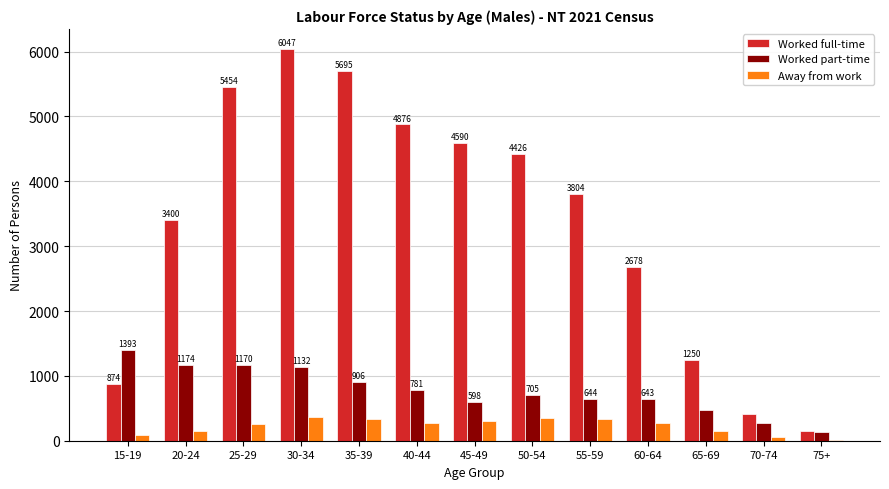

Which category has the highest value in the Away from work series?

30-34